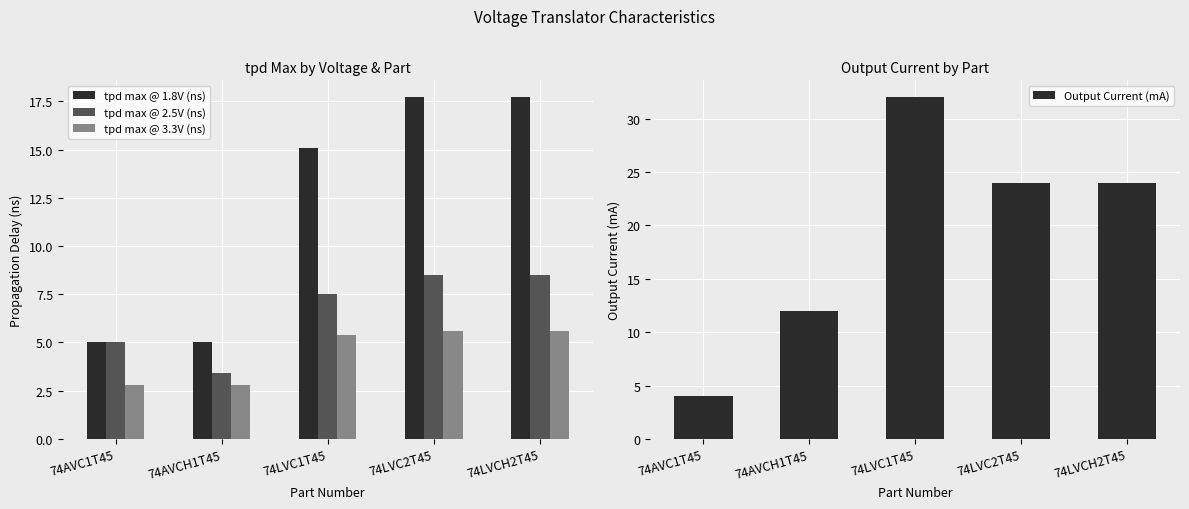

How many groups of bars are there?

5